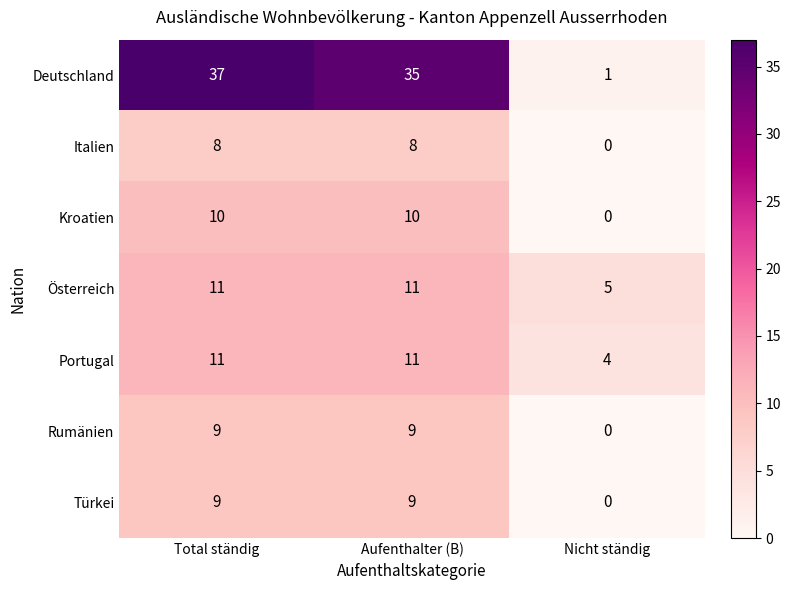

Which series has the largest total across all categories?

Deutschland